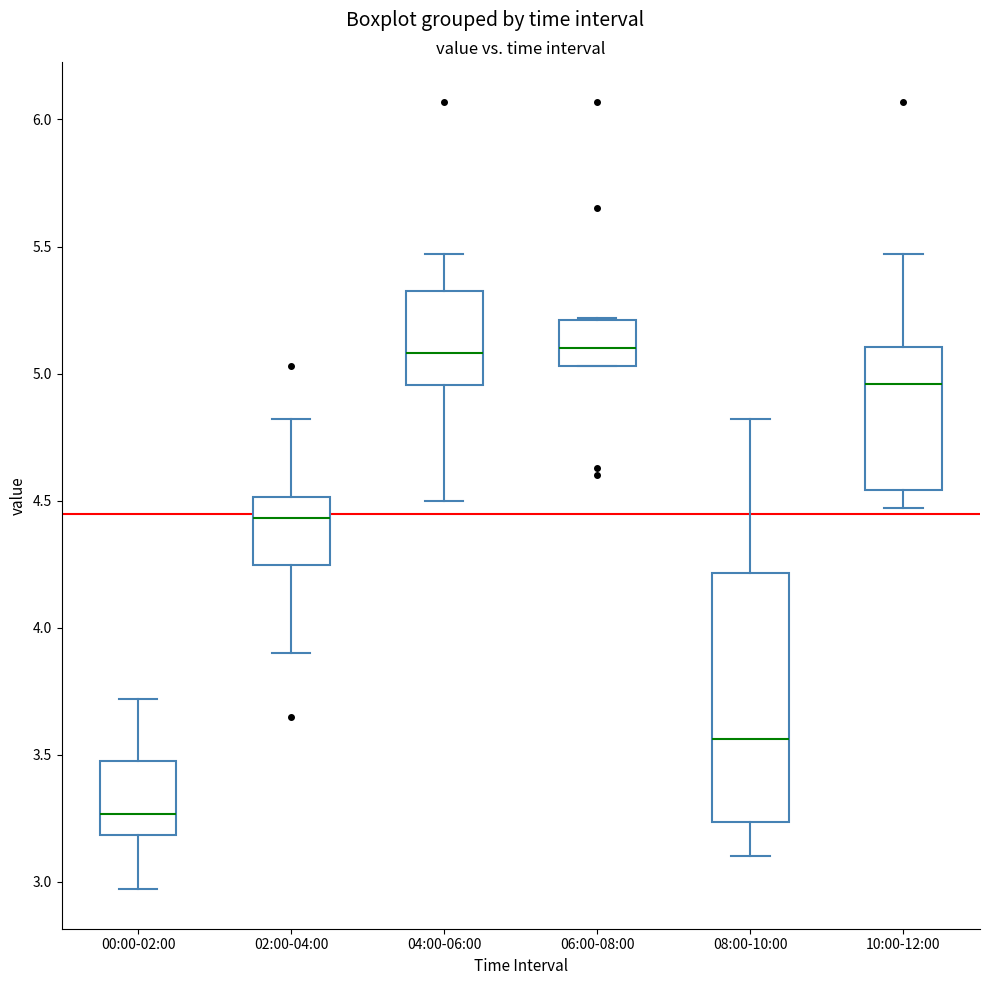

Reading left to right, read every box against the y-axis: the position of its median line, the range the box covers, and the ends of its whiskers. The values are not printed on the chart, so give them approximately, as read against the axis.

00:00-02:00: median 3.25, box 3.20 to 3.50, whiskers 2.95 to 3.70
02:00-04:00: median 4.45, box 4.25 to 4.50, whiskers 3.90 to 4.80
04:00-06:00: median 5.10, box 4.95 to 5.35, whiskers 4.50 to 5.45
06:00-08:00: median 5.10, box 5.05 to 5.20, whiskers 5.05 to 5.20
08:00-10:00: median 3.55, box 3.25 to 4.20, whiskers 3.10 to 4.80
10:00-12:00: median 4.95, box 4.55 to 5.10, whiskers 4.45 to 5.45